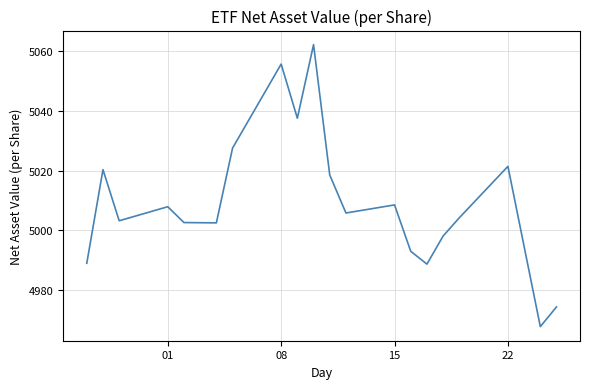

What is the minimum value shown in the chart?

4967.8